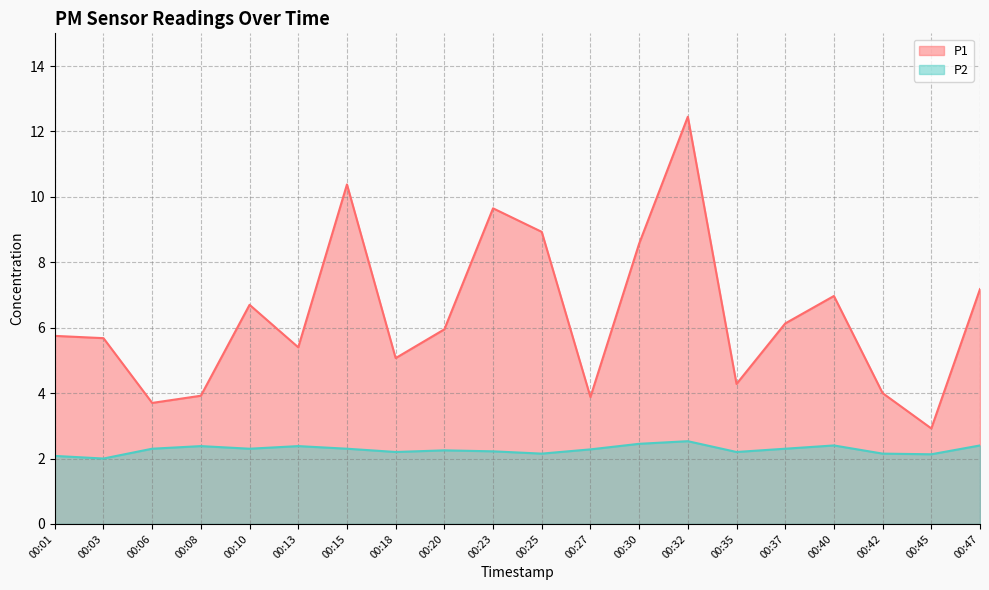

True or false: P2 and P1 cross at least once.

False